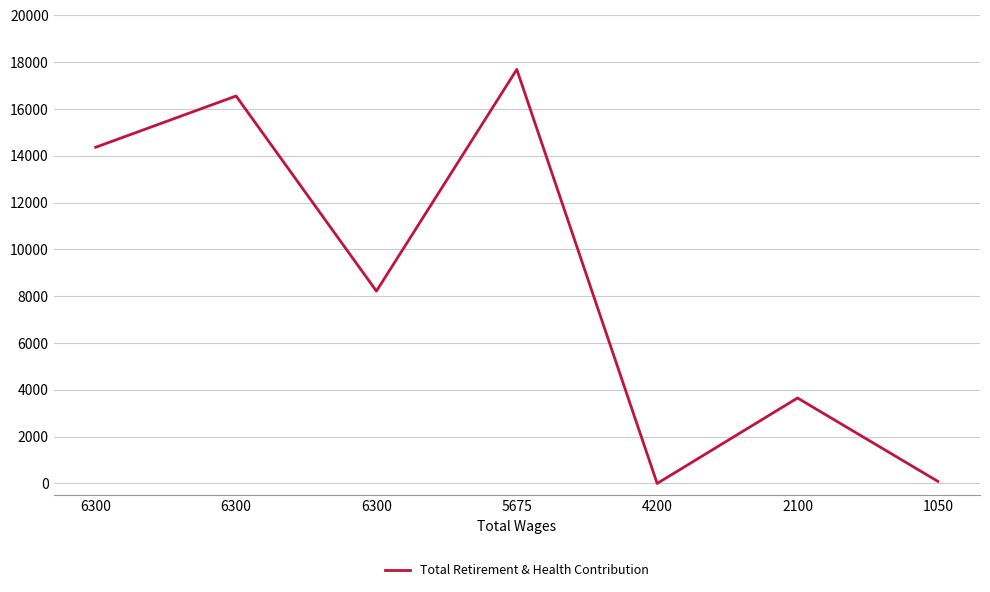

How many lines are shown in the chart?

1